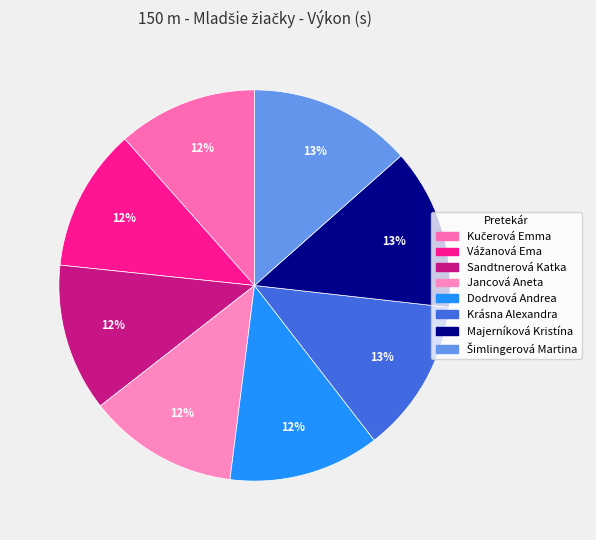

Rank the categories by value from highest to lowest.

Šimlingerová Martina, Majerníková Kristína, Krásna Alexandra, Dodrvová Andrea, Jancová Aneta, Sandtnerová Katka, Vážanová Ema, Kučerová Emma